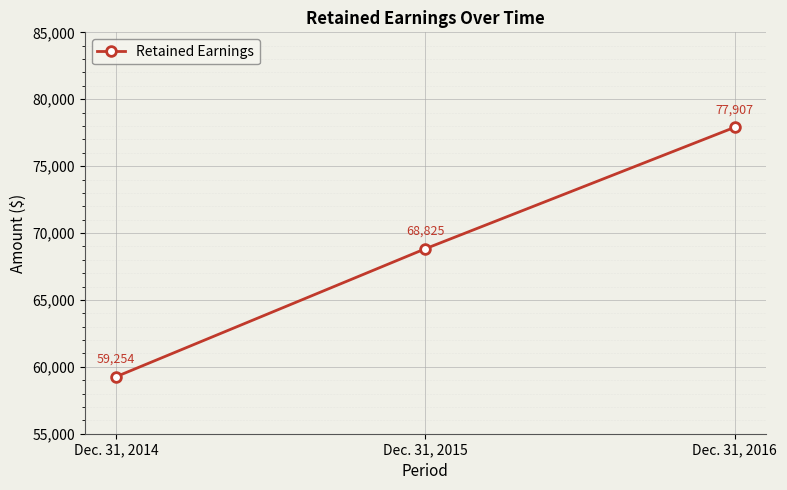

Reading right to left, transcribe all the data shown in this chart.

Dec. 31, 2016=77907	Dec. 31, 2015=68825	Dec. 31, 2014=59254